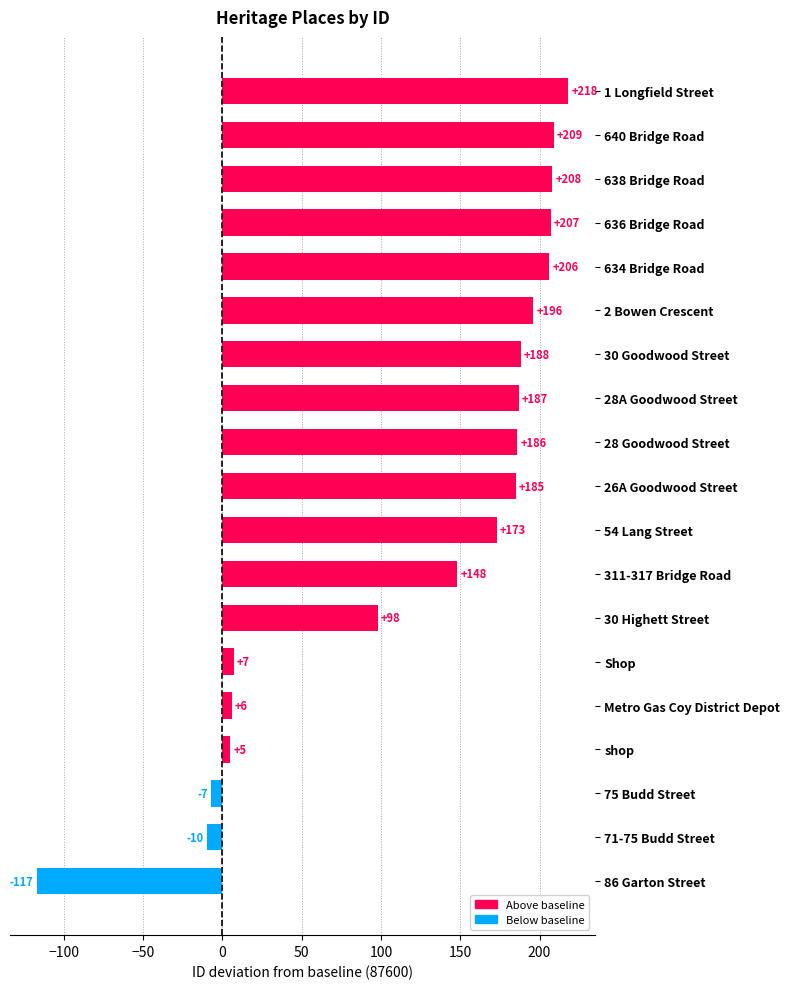

What is the change in value from 634 Bridge Road to 636 Bridge Road?

+1